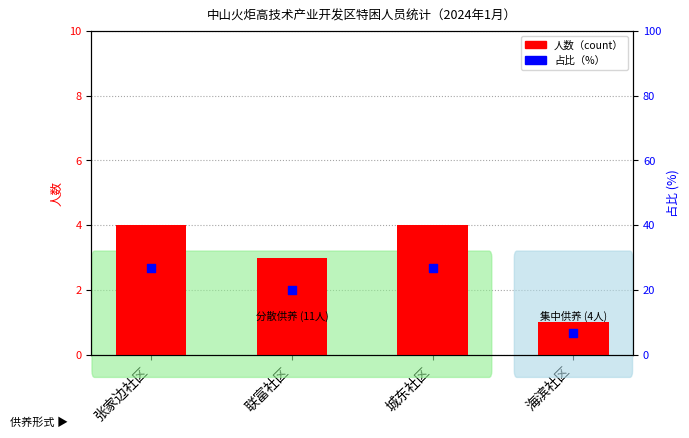

Which series reaches the maximum Y coordinate?

占比（%）